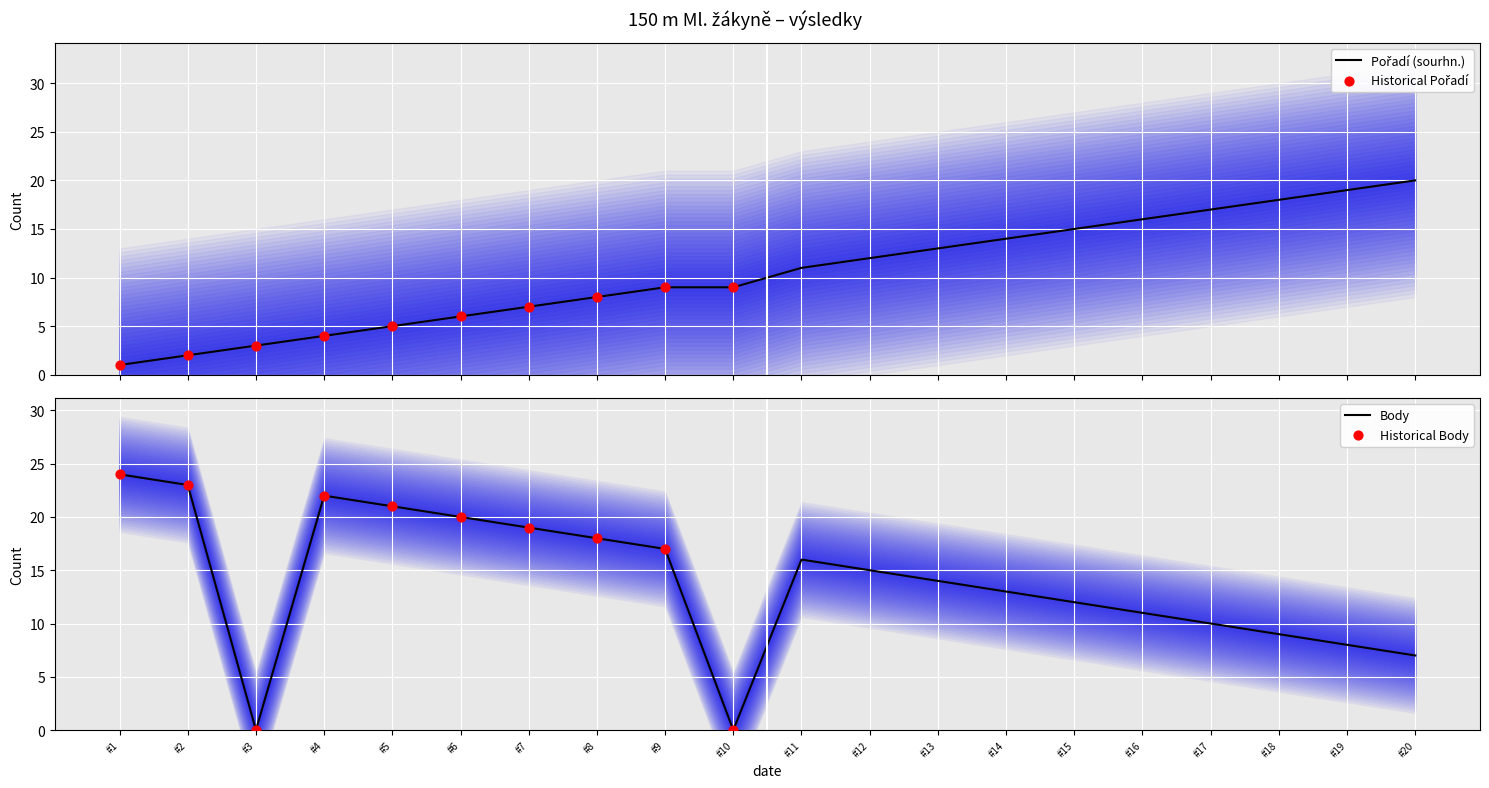

True or false: Body has a value of 13 at #14.

True